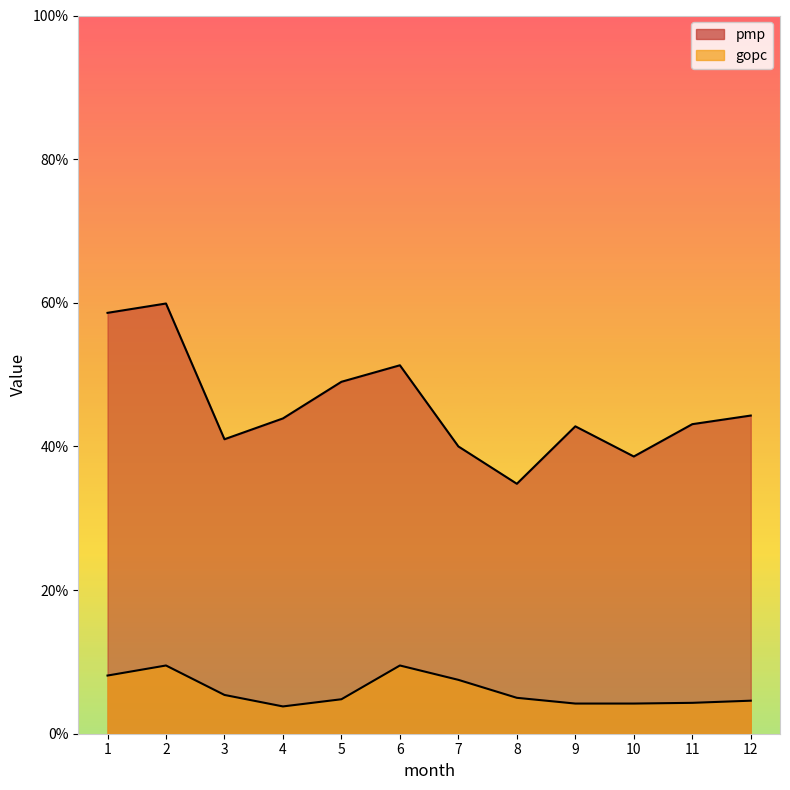

True or false: pmp and gopc intersect in this chart.

False